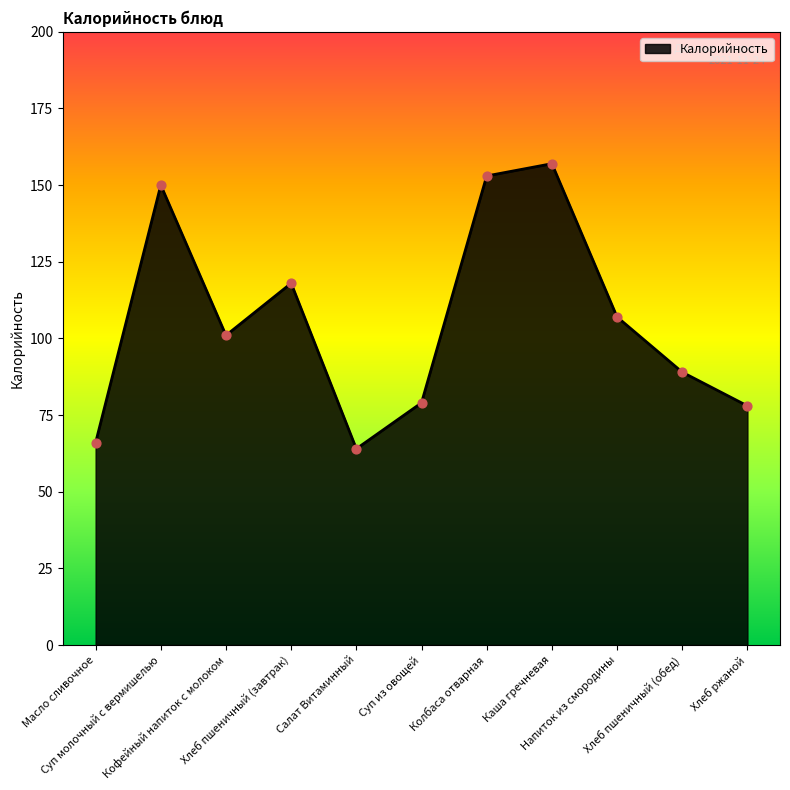

Approximately how many times larger is the value at Хлеб пшеничный (завтрак) compared to Масло сливочное?

1.8